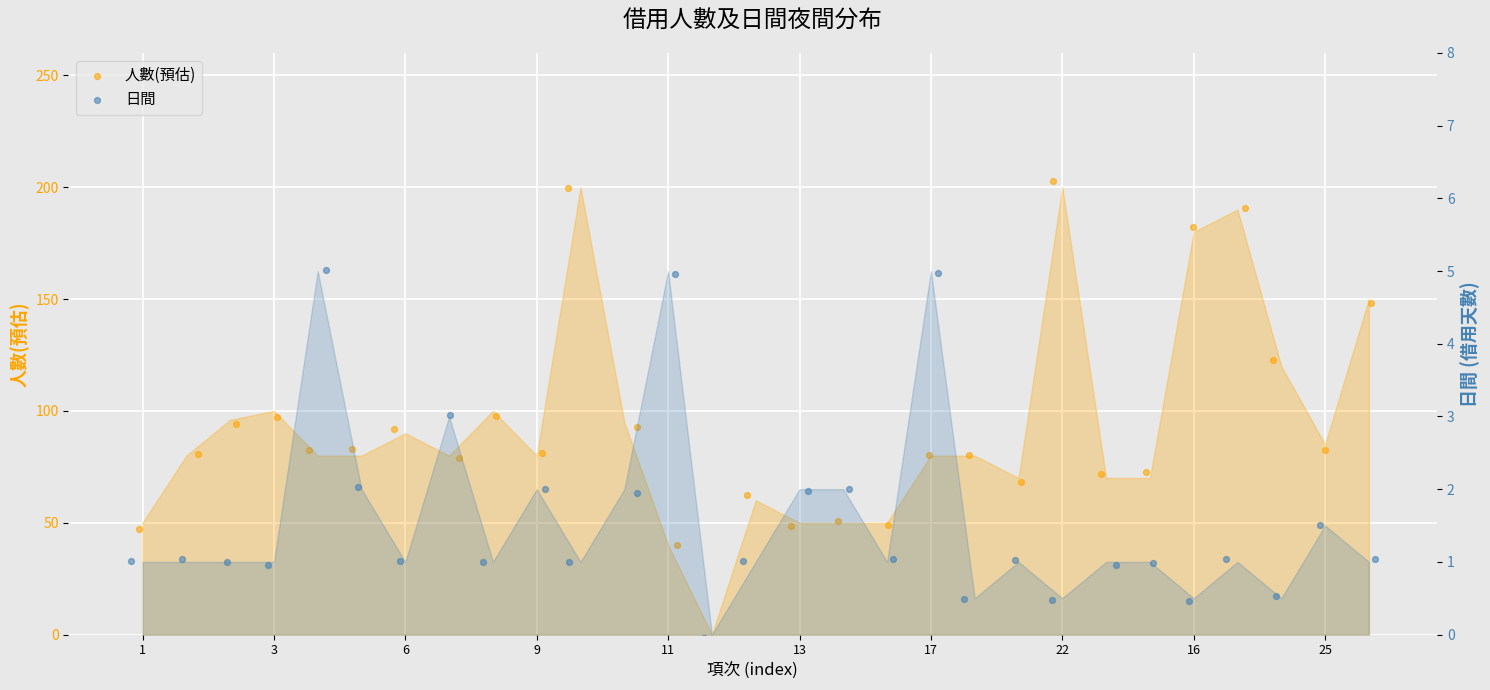

What are all the series names shown in the legend?

人數(預估), 日間